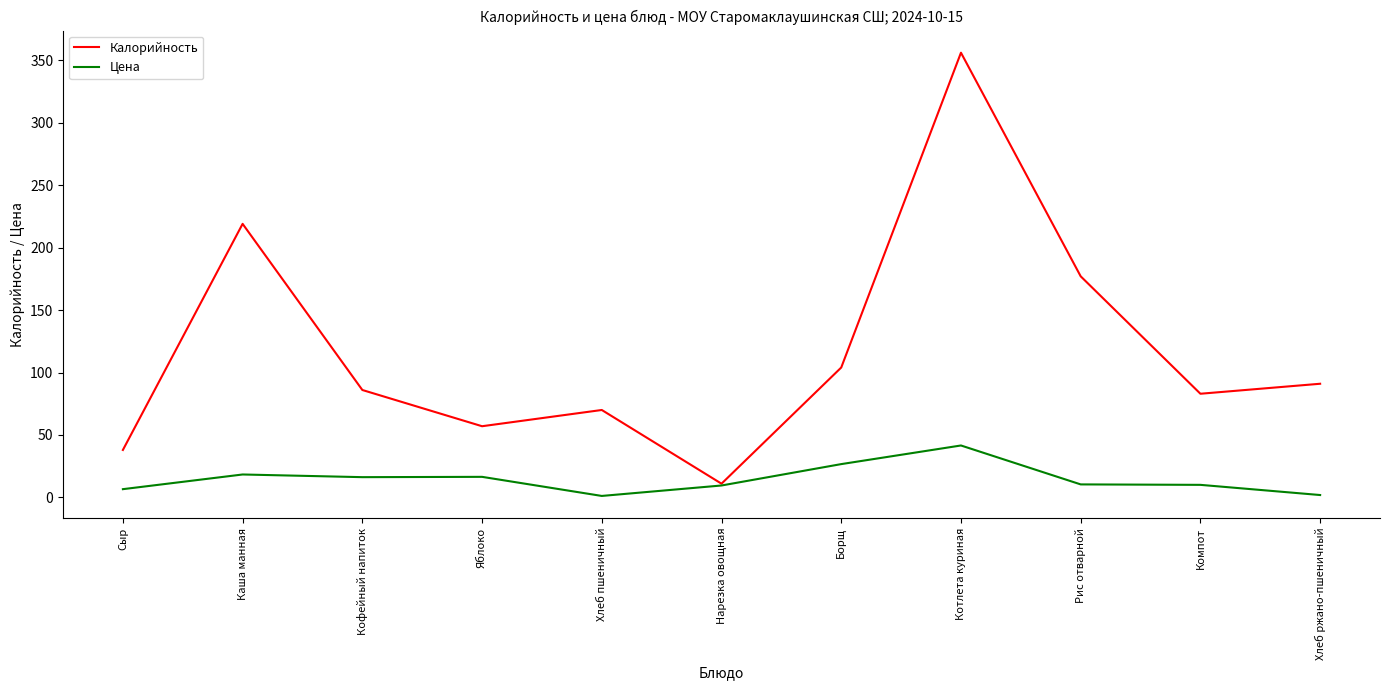

Which series has the widest spread of values?

Калорийность